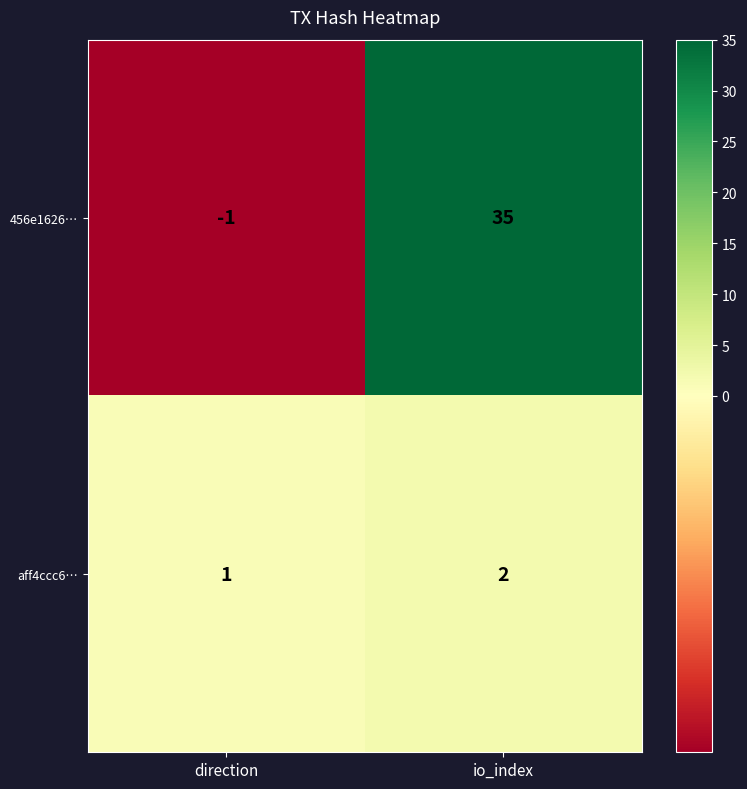

Where is 456e1626… nearest to the value 17?

direction